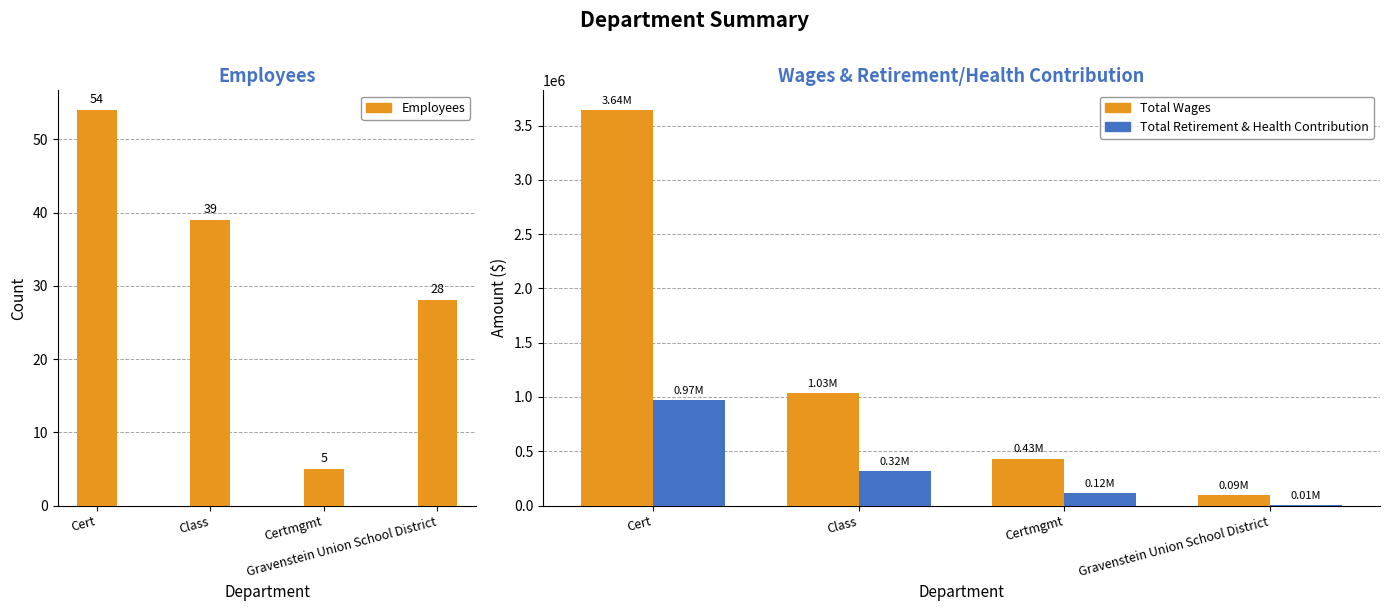

List the series in order of their peak value, lowest first.

Employees, Total Retirement & Health Contribution, Total Wages